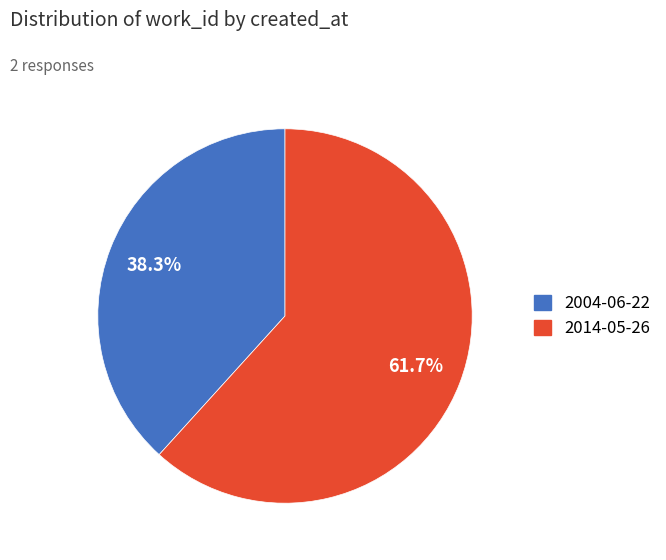

What is the smallest slice in the pie chart?

2004-06-22